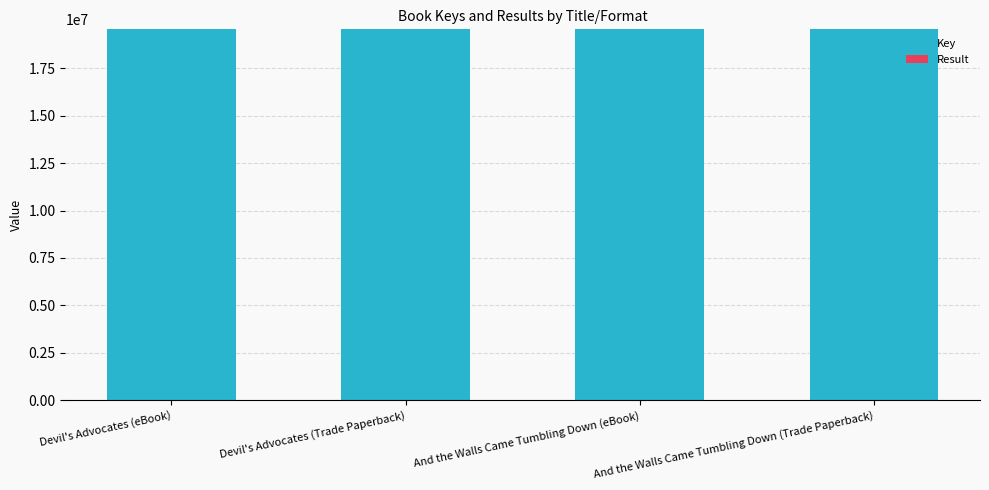

True or false: Key has a value of 19552745 at And the Walls Came Tumbling Down (Trade Paperback).

True